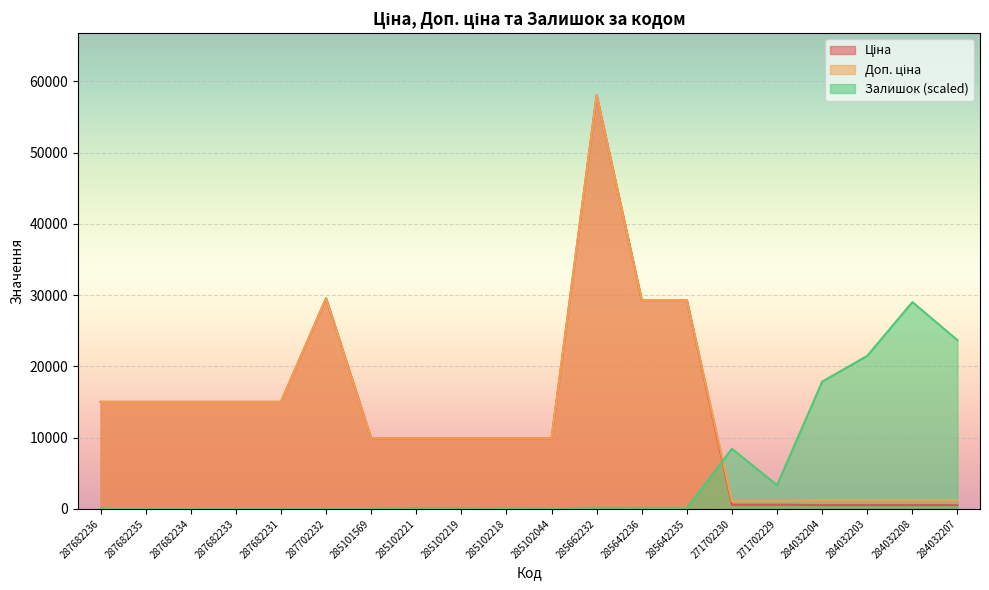

What is the label of the 17th point from the right?

287682233